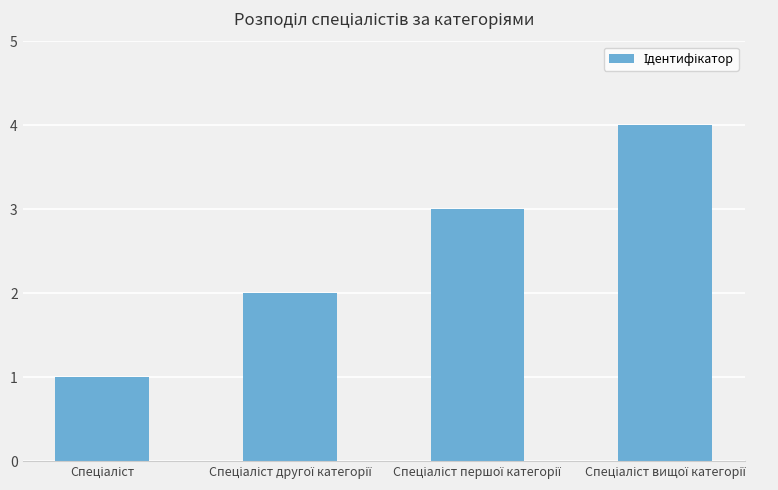

What is the sum of all values?

10